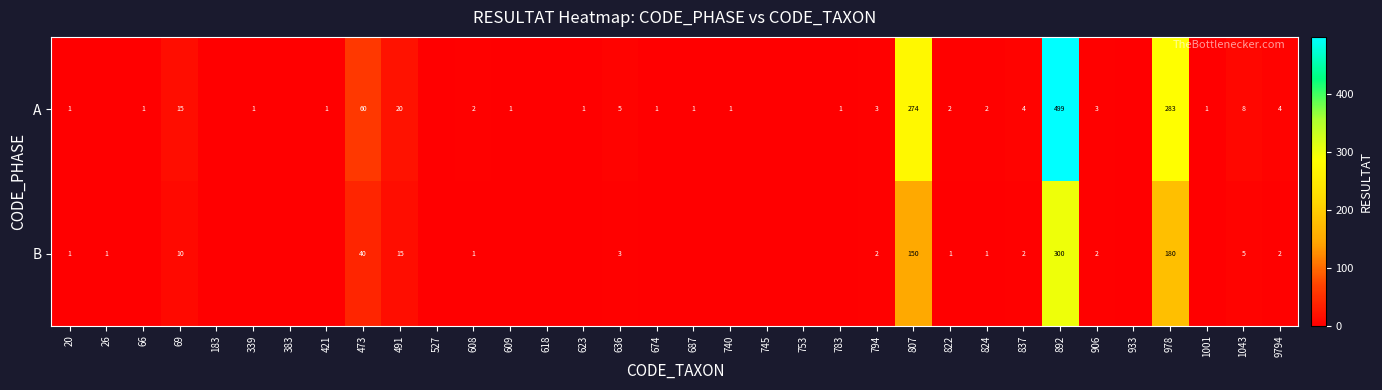

The A series shows 3 at 1043. True or false?

False